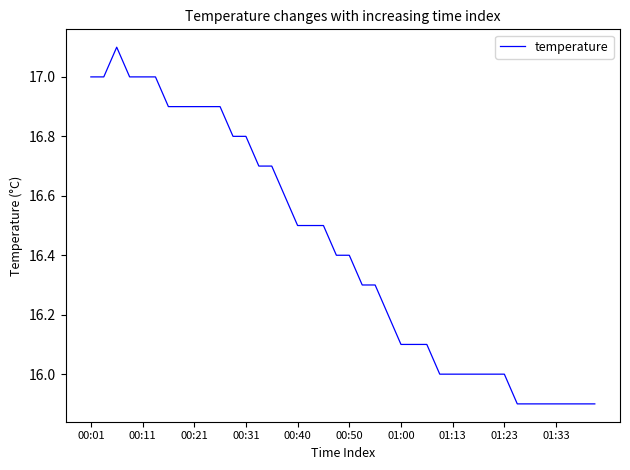

How many lines are shown in the chart?

1